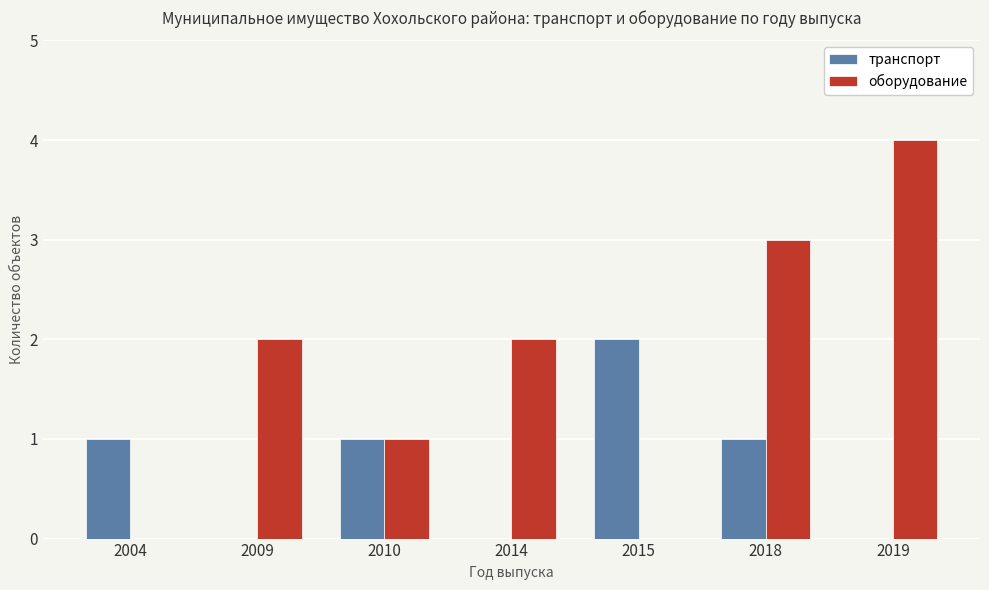

What is the maximum value shown in the chart?

4